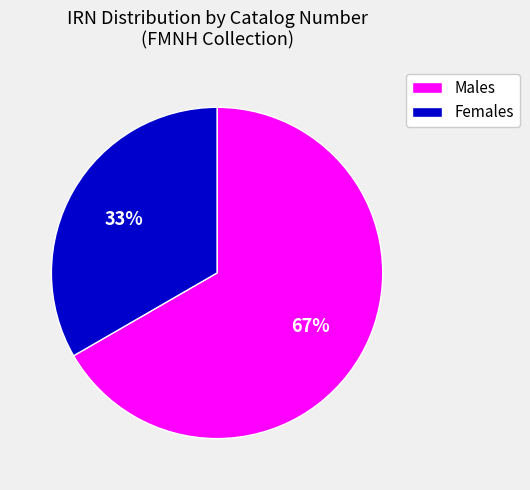

Is there any slice that represents more than half of the pie?

Yes